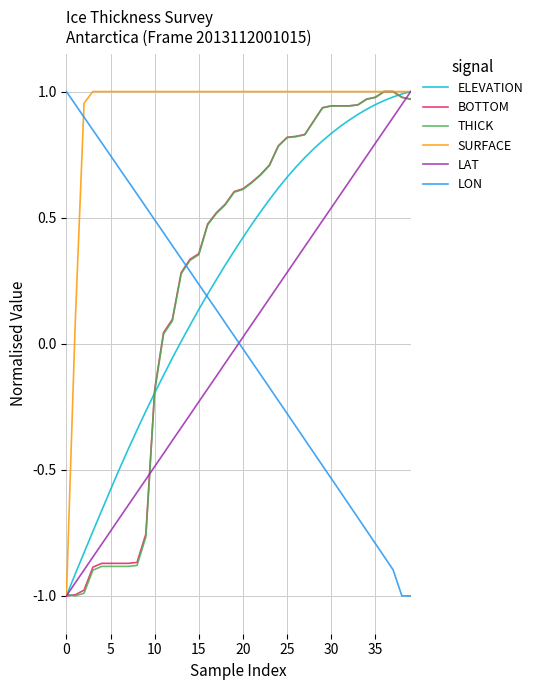

What is the smallest value displayed?

-1.0